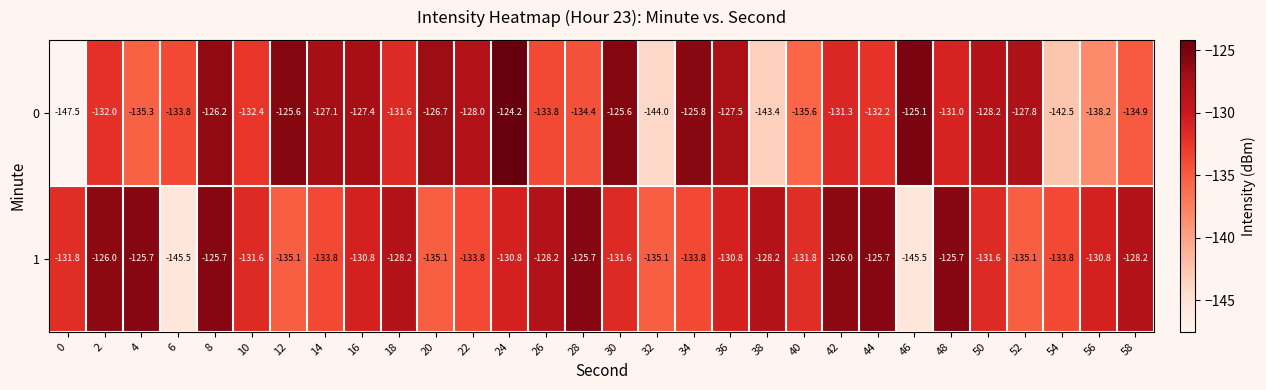

What is the total value across all series at 8?

-251.9